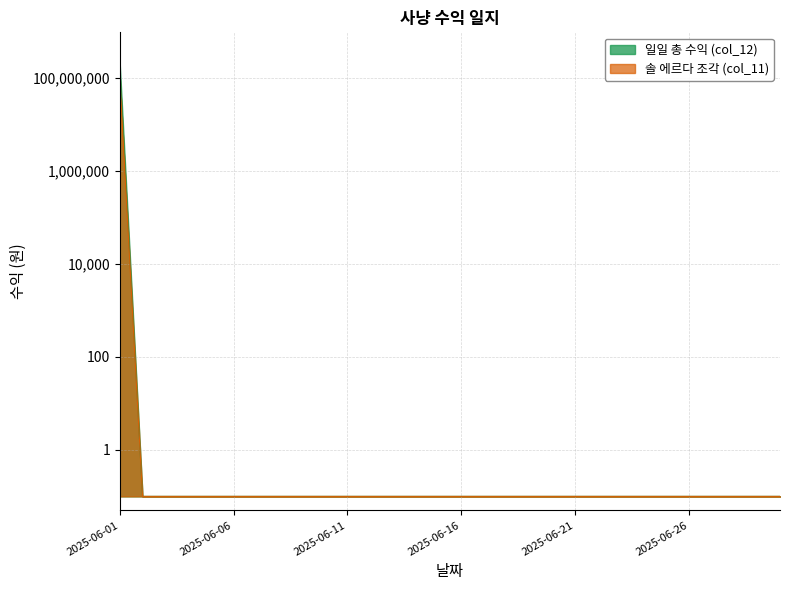

Is the value of 솔 에르다 조각 (col_11) at 2025-06-09 greater than the value of 일일 총 수익 (col_12) at 2025-06-24?

No